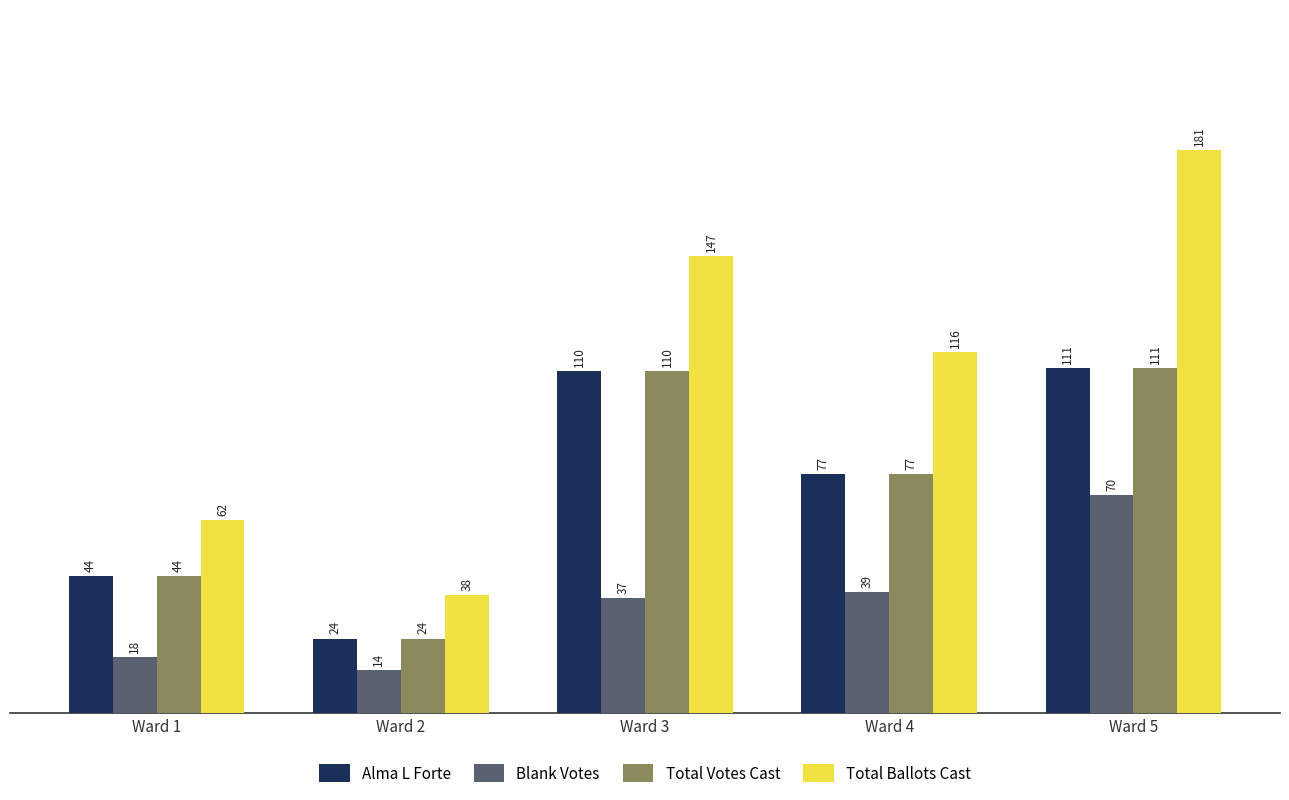

List the labels in order of Total Votes Cast value, smallest first.

Ward 2, Ward 1, Ward 4, Ward 3, Ward 5